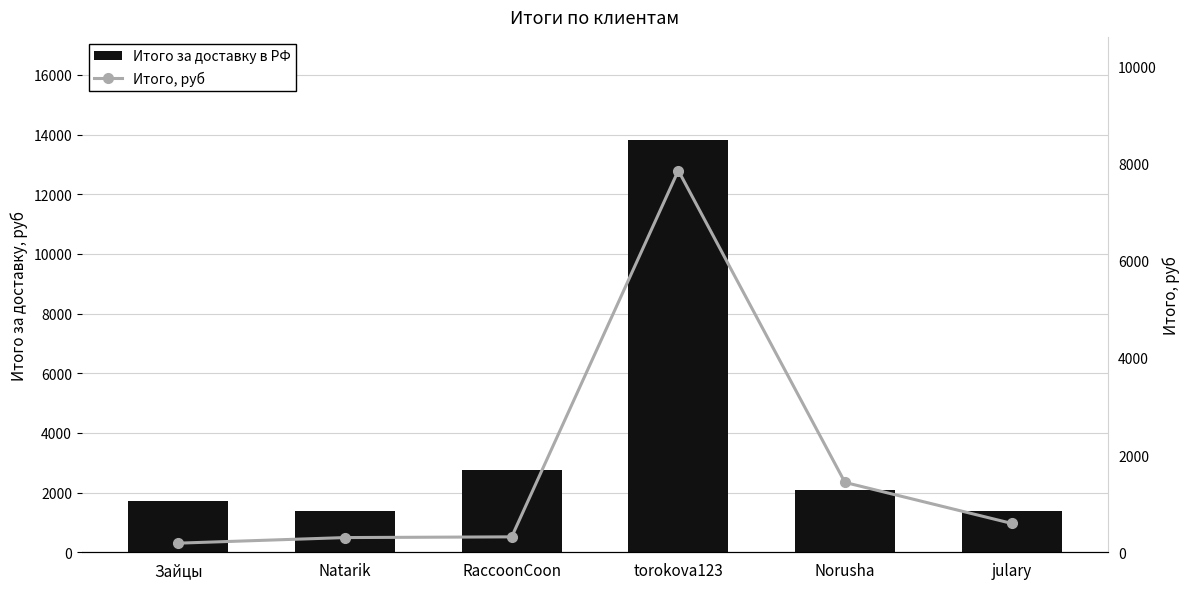

What are all the series names shown in the legend?

Итого за доставку в РФ, Итого, руб